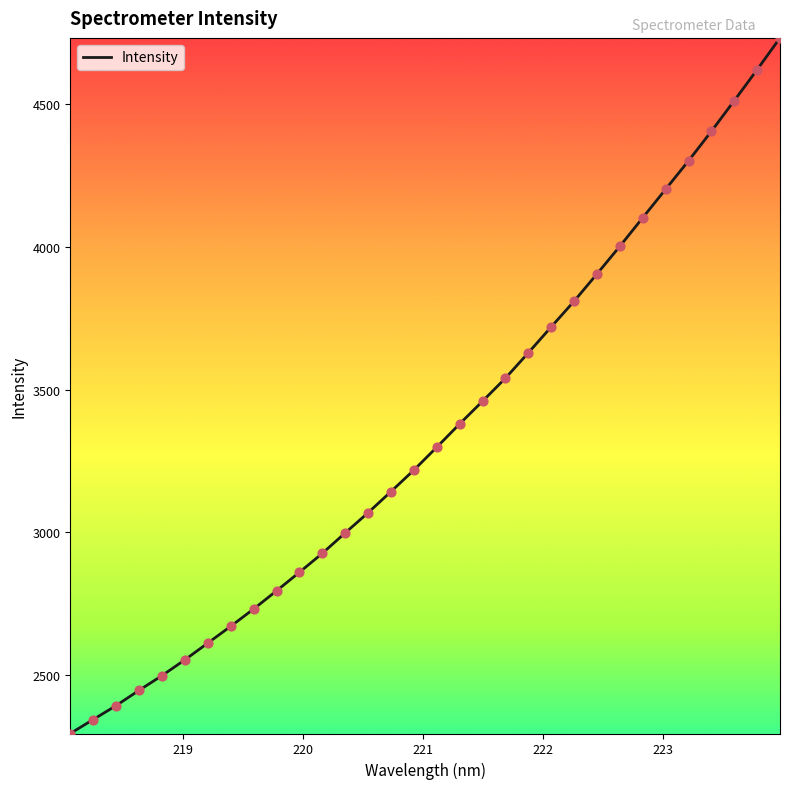

What is the maximum value shown in the chart?

4733.5